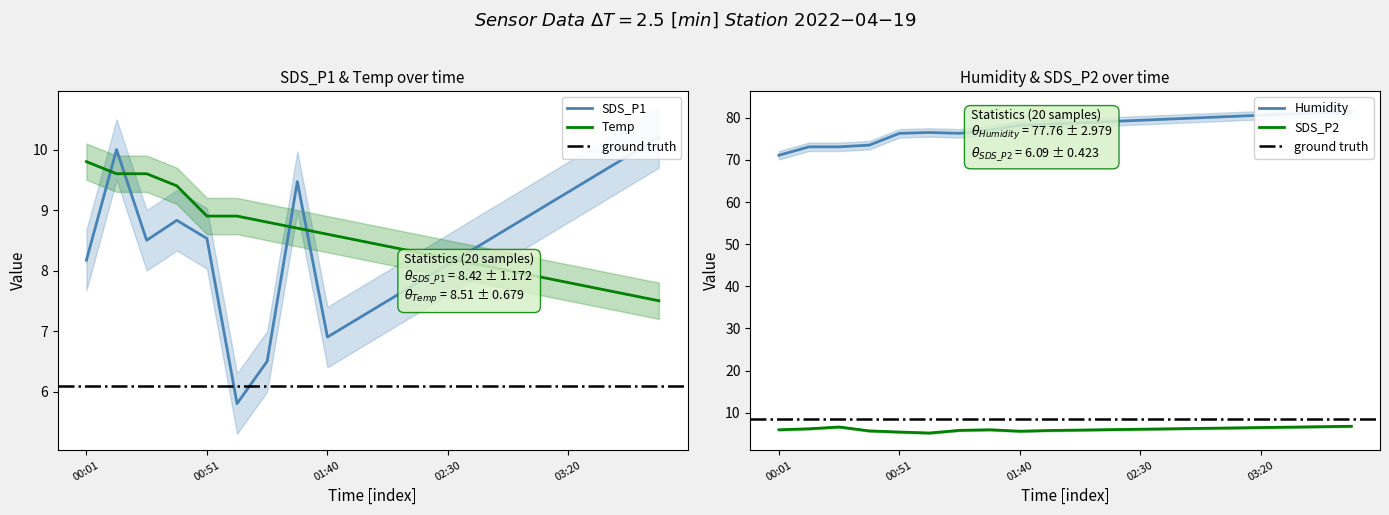

How many interior local peaks does the SDS_P2 series have?

2